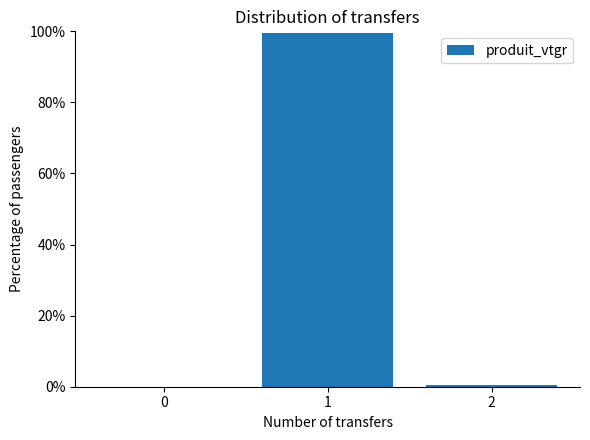

What is the change in value from 0 to 1?

+99.6